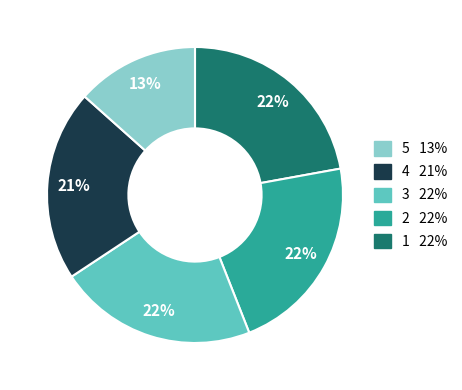

Is there a majority slice in this chart?

No